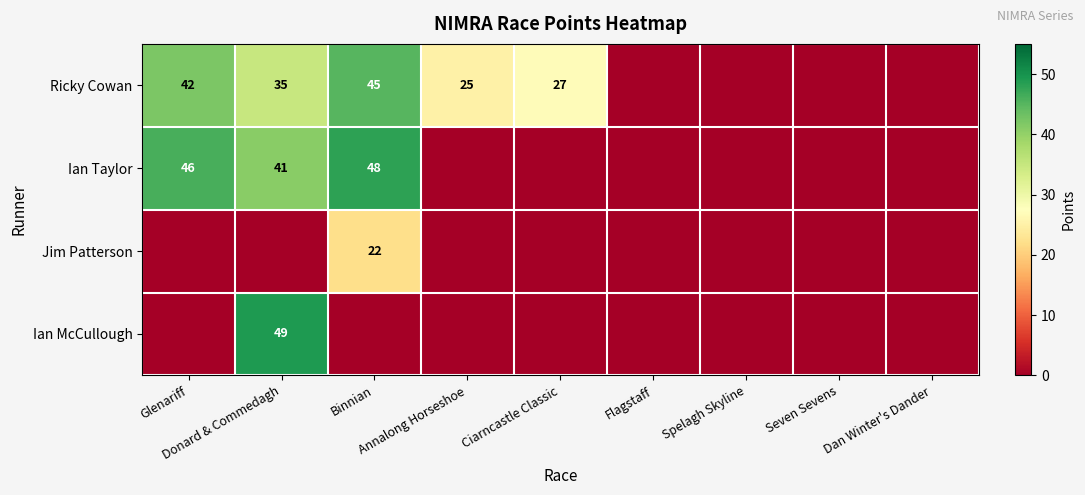

How many values in Jim Patterson are above zero?

1